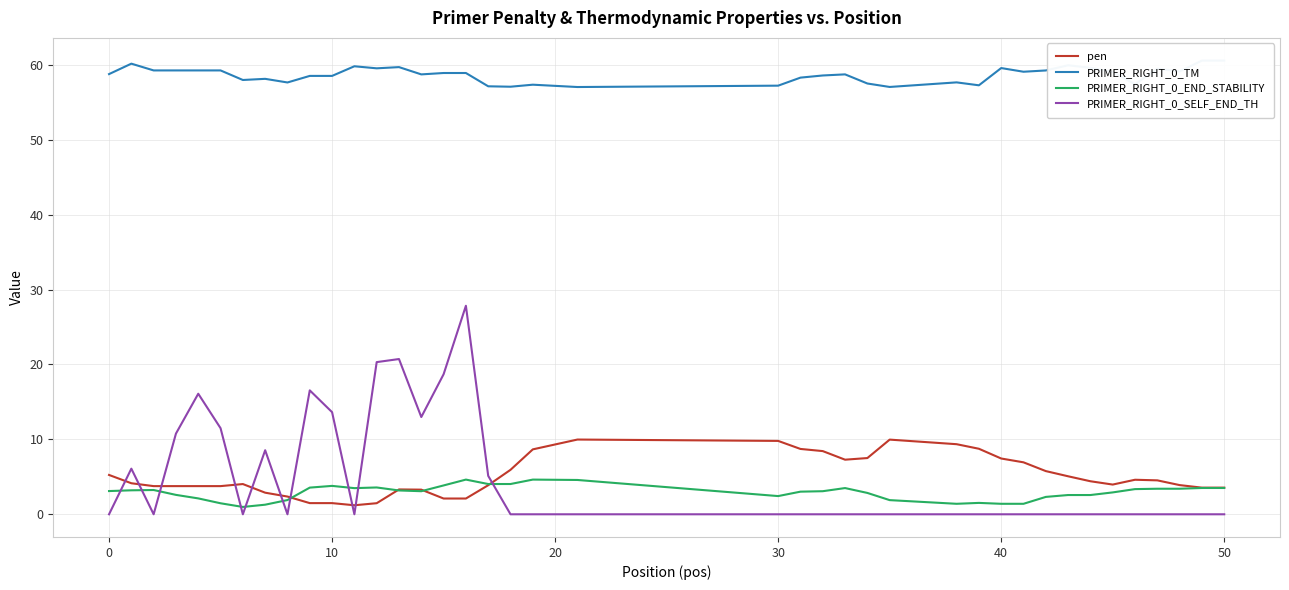

True or false: pen and PRIMER_RIGHT_0_SELF_END_TH intersect in this chart.

True